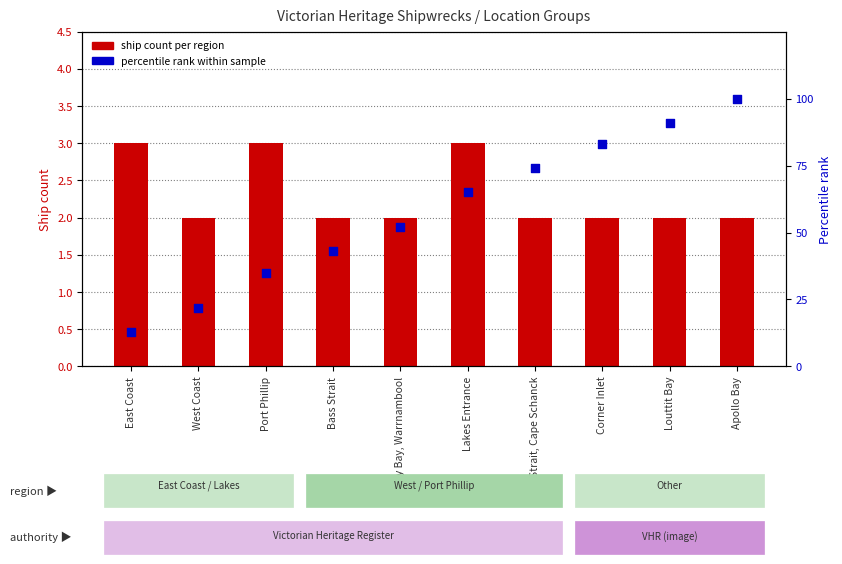

Is the value of percentile rank within sample at Lakes Entrance greater than the value of ship count per region at Louttit Bay?

Yes